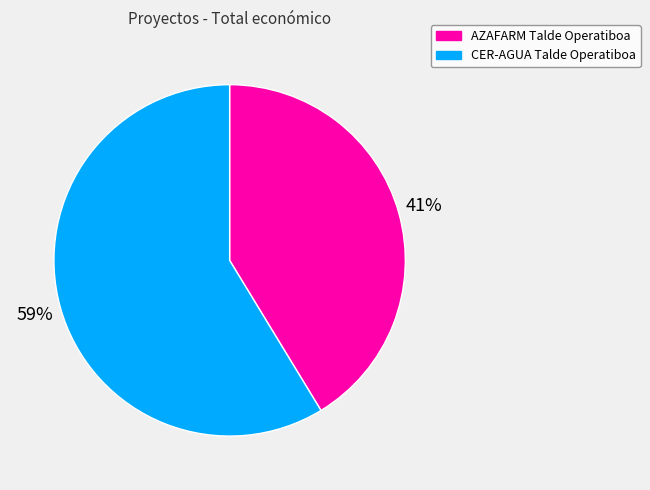

To the nearest percent, what is the average slice percentage?

50%